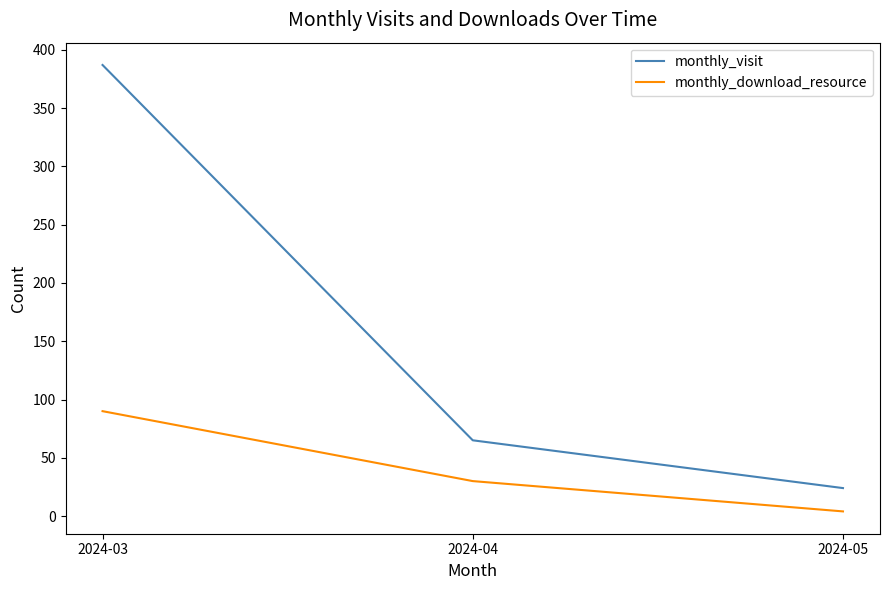

List the series in order of their overall mean, lowest first.

monthly_download_resource, monthly_visit